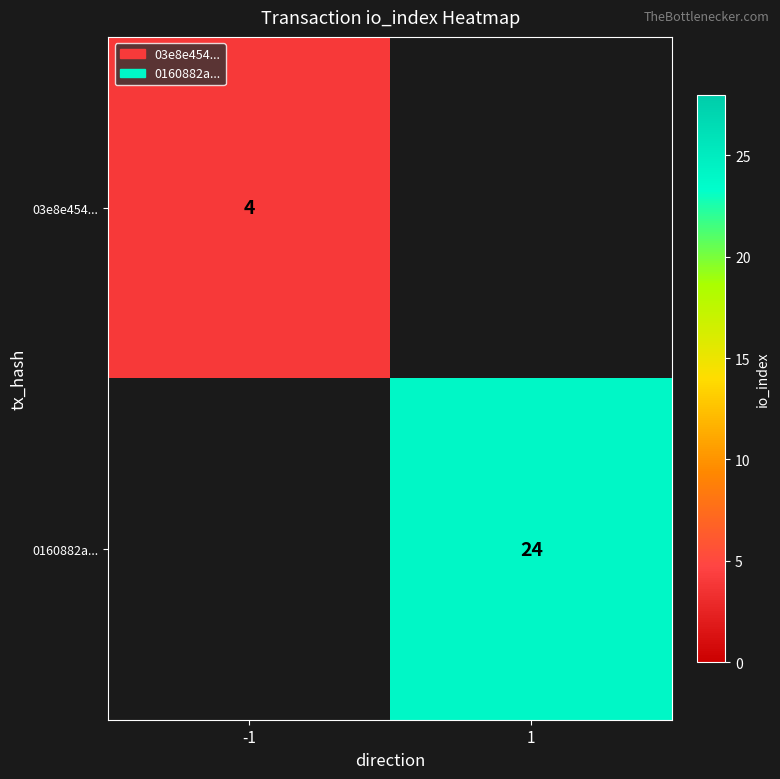

The value of 0160882a... at 1 is 24. True or false?

True